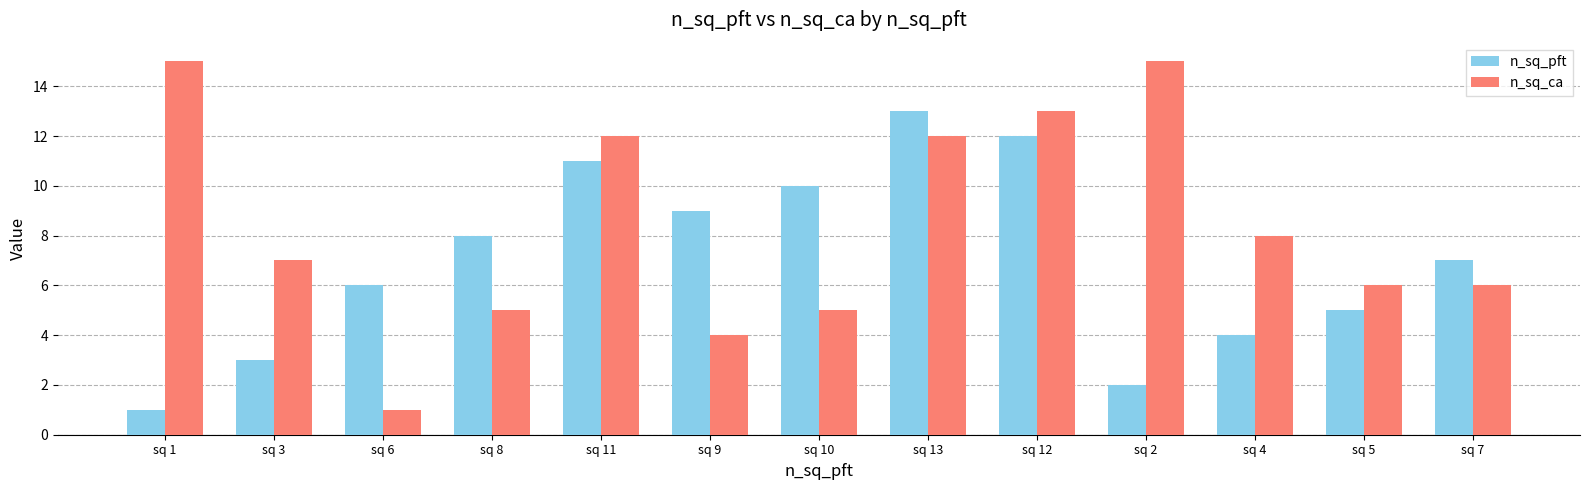

Rank the series by their maximum value, from highest to lowest.

n_sq_ca, n_sq_pft